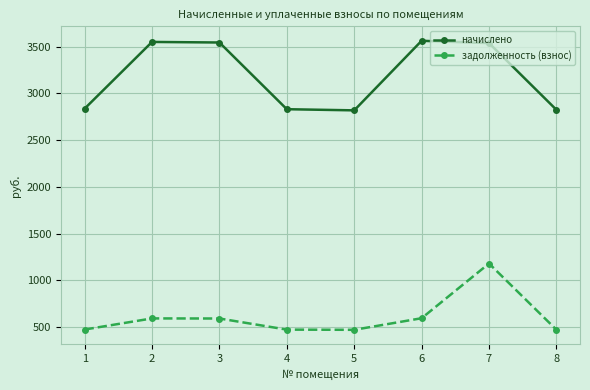

Which series changed the most between 1 and 6?

начислено